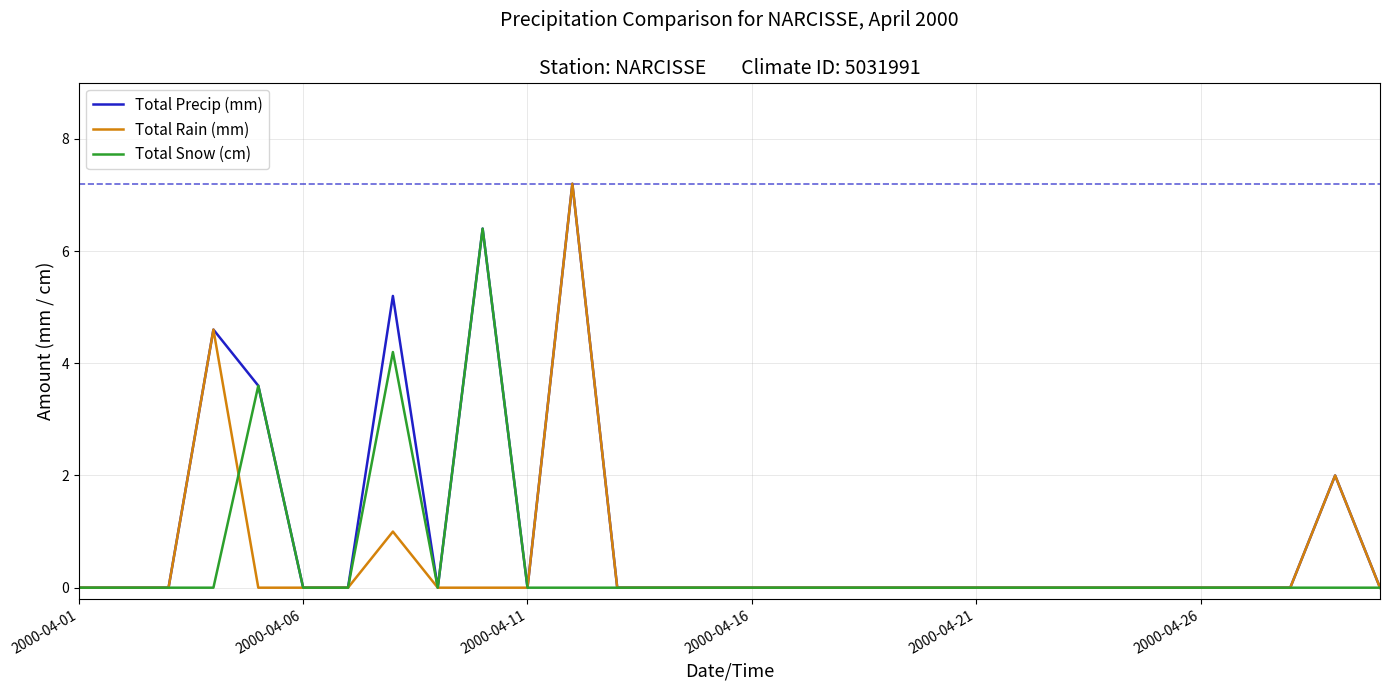

Count the number of data series in this chart.

3